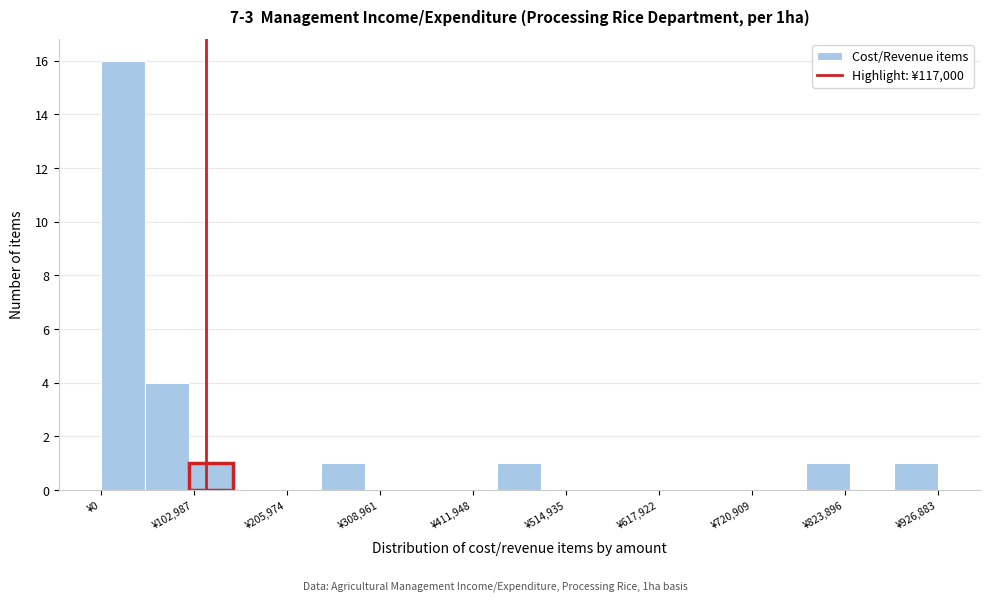

Read against the x-axis, roughly where is the centre of the tallest bar?

20000